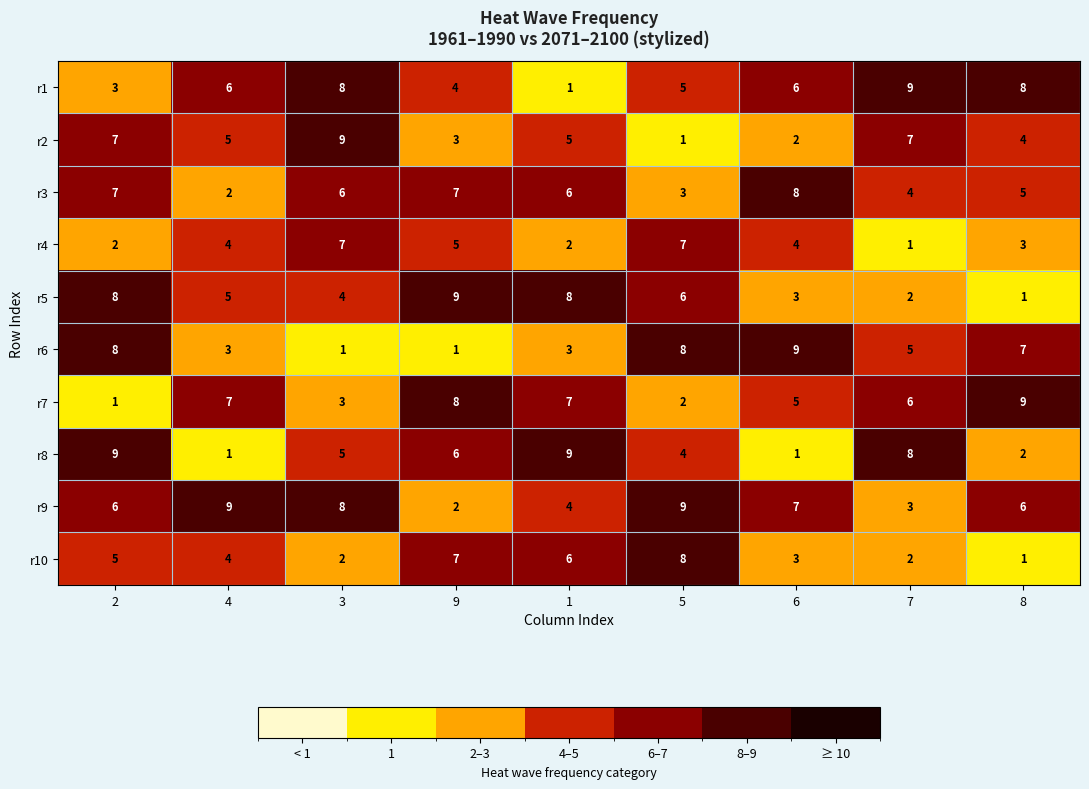

What is the maximum value for r3?

8